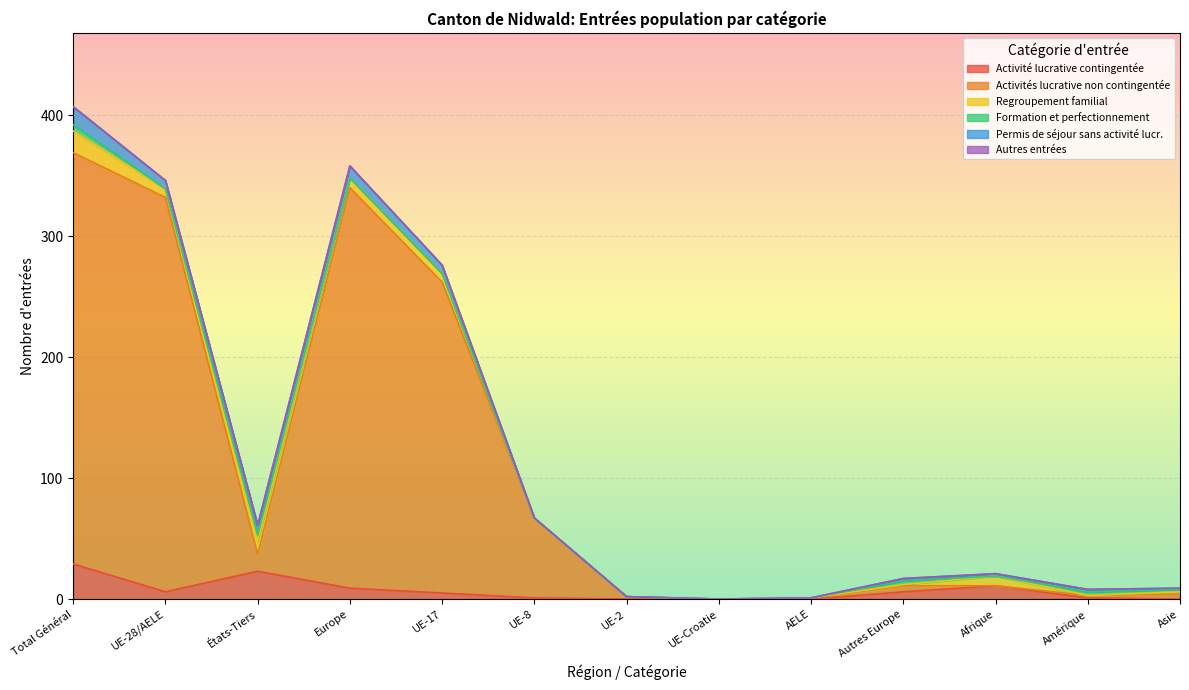

How many times do Activités lucrative non contingentée and Regroupement familial cross each other?

2